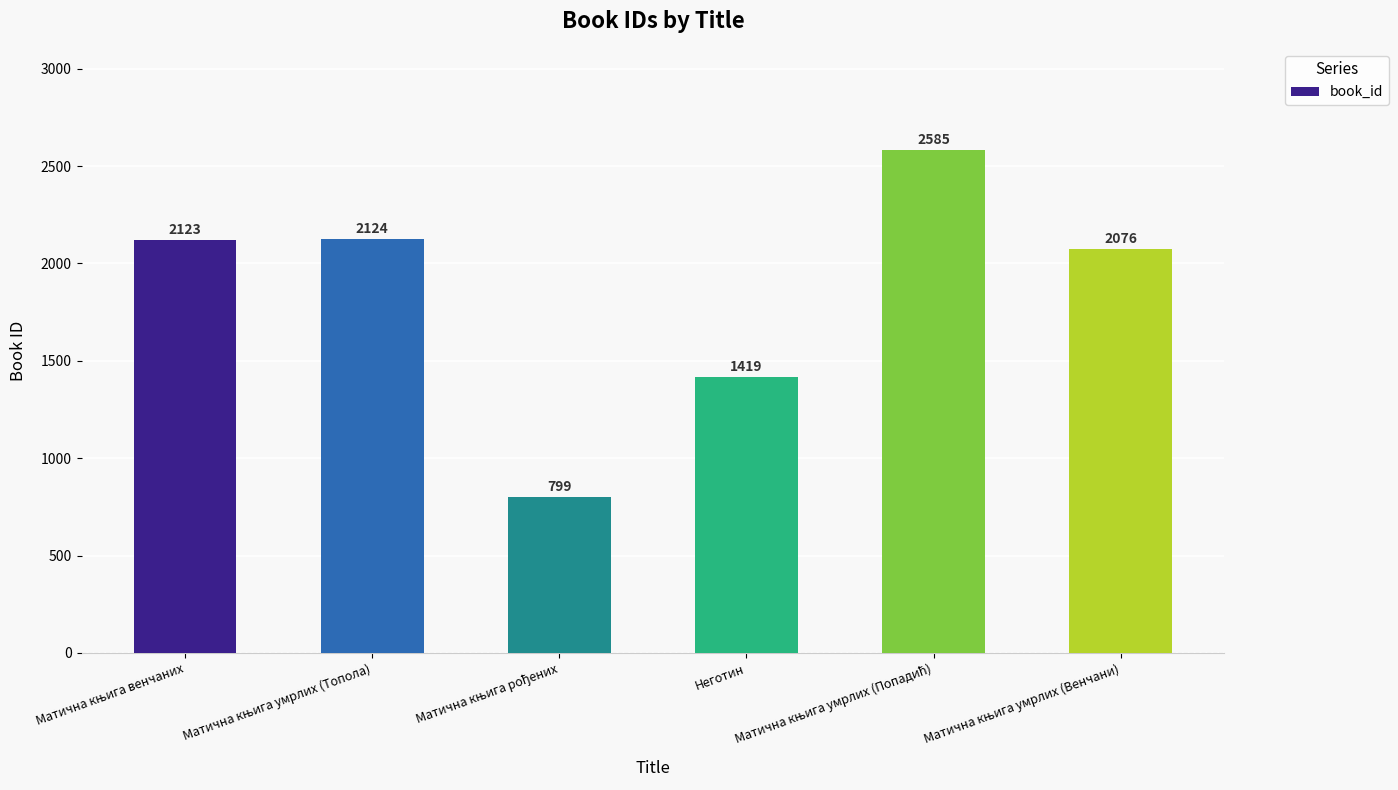

What is the greatest value displayed?

2585